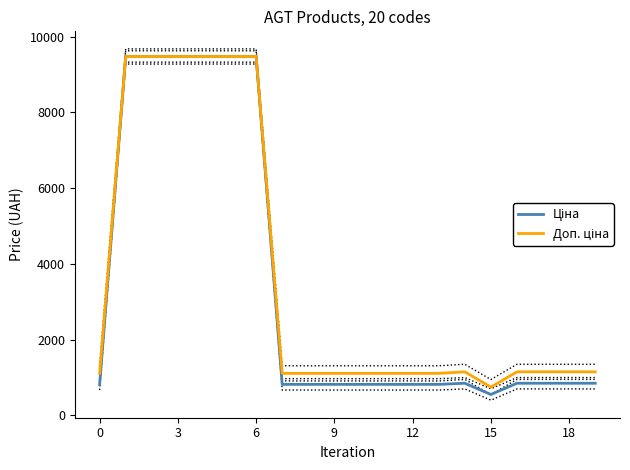

What is the difference between the second highest and minimum values in the Ціна series?

8928.6